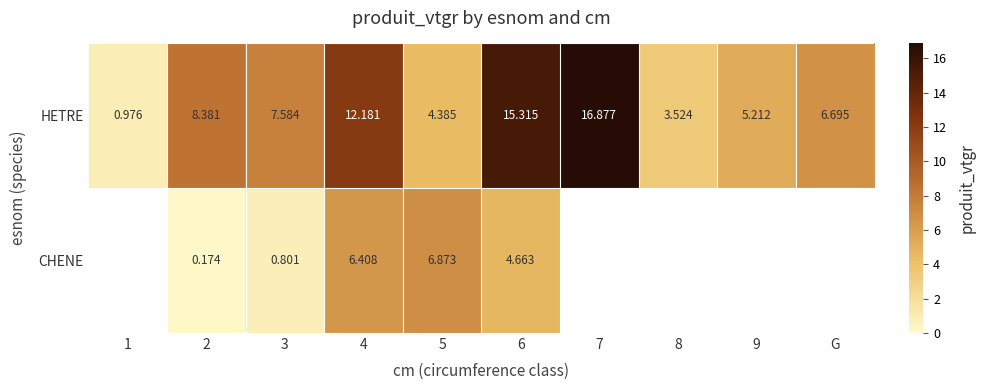

At 4, list the series in order from smallest to largest.

CHENE, HETRE